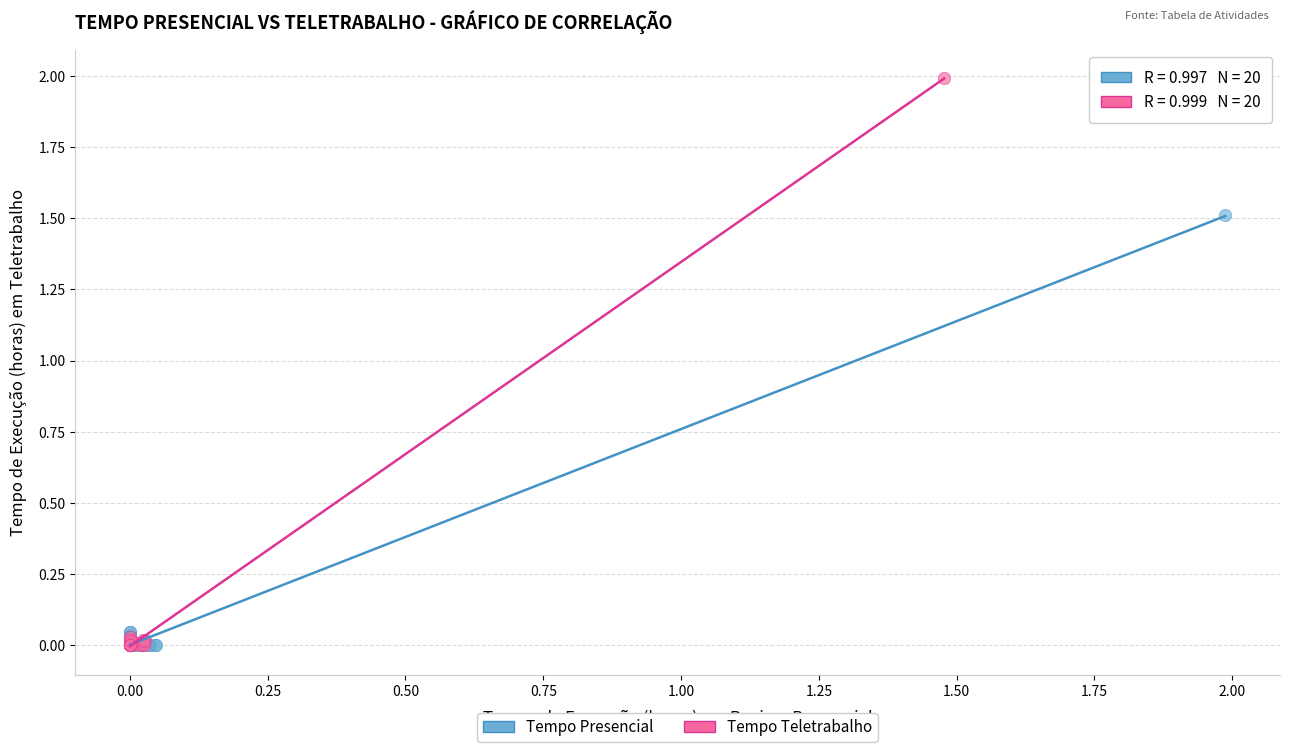

Which series has the widest spread of Y values?

Tempo Teletrabalho